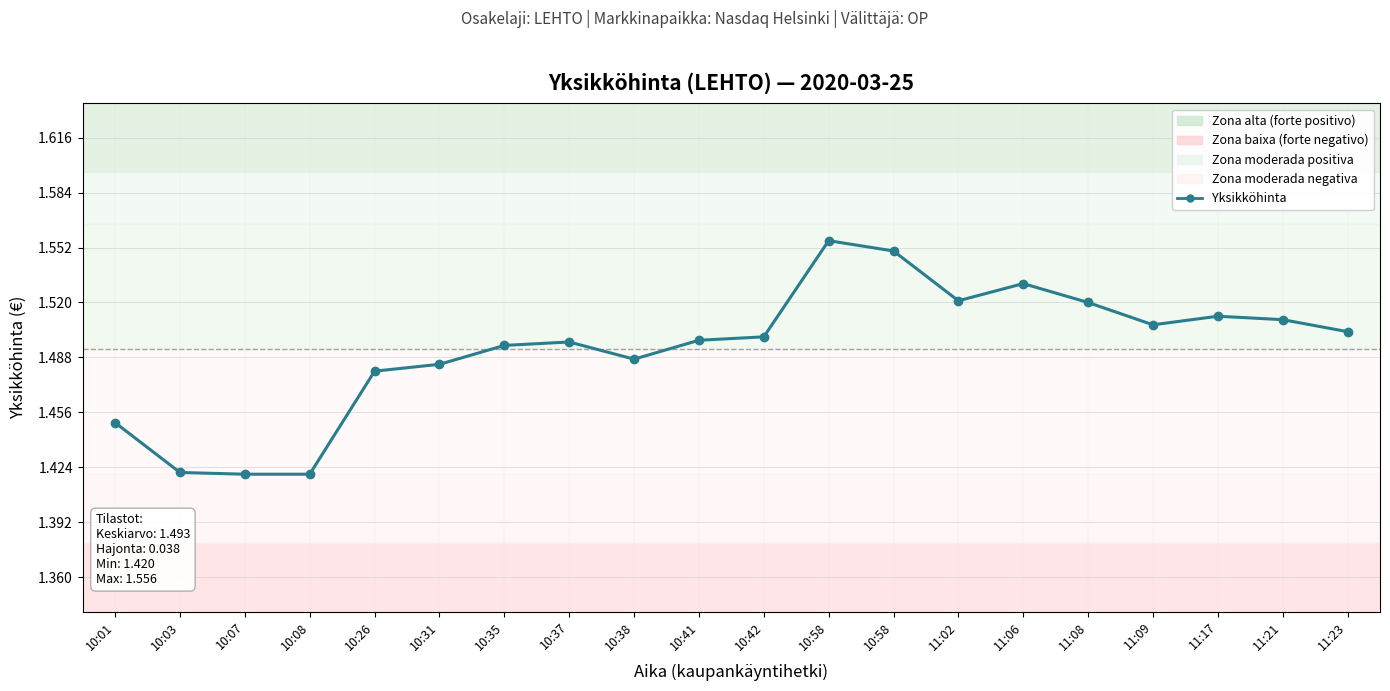

What is the ratio of the value at 10:01 to the value at 11:17?

1.0